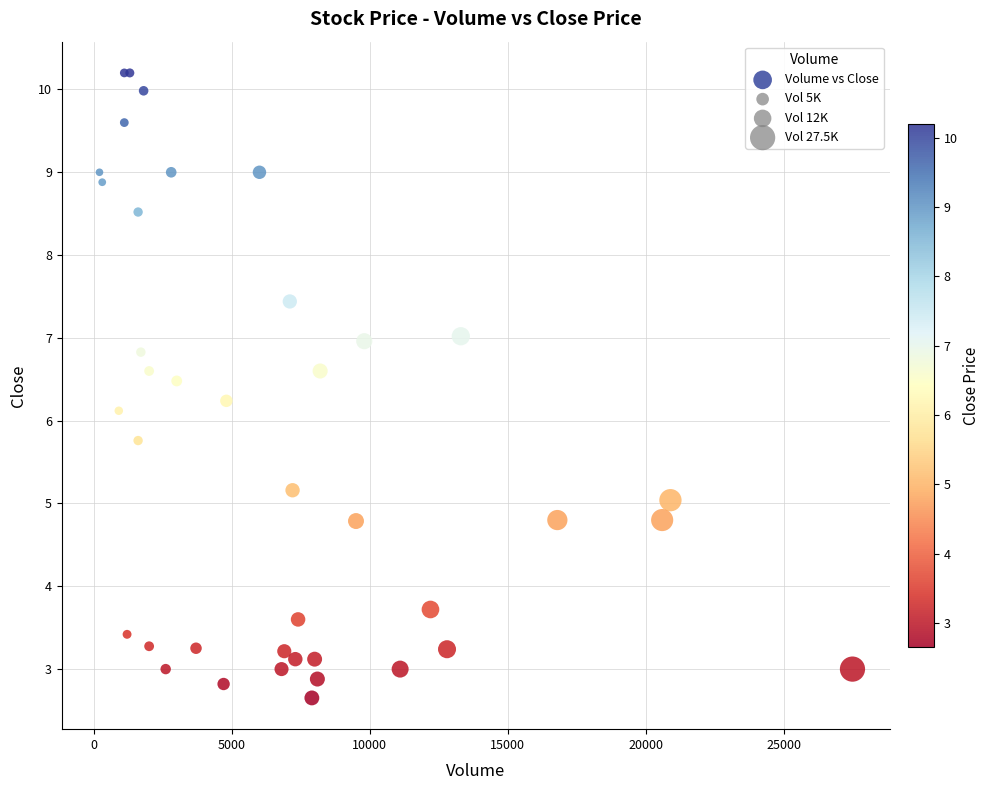

What Y value in the scatter plot is closest to 6?

6.1